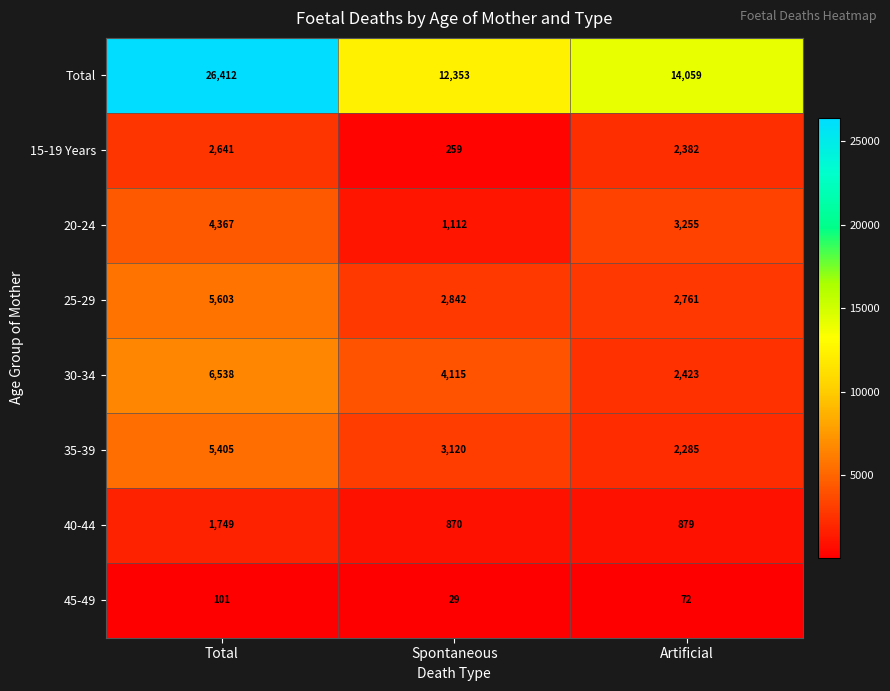

What is the minimum value shown in the chart?

29